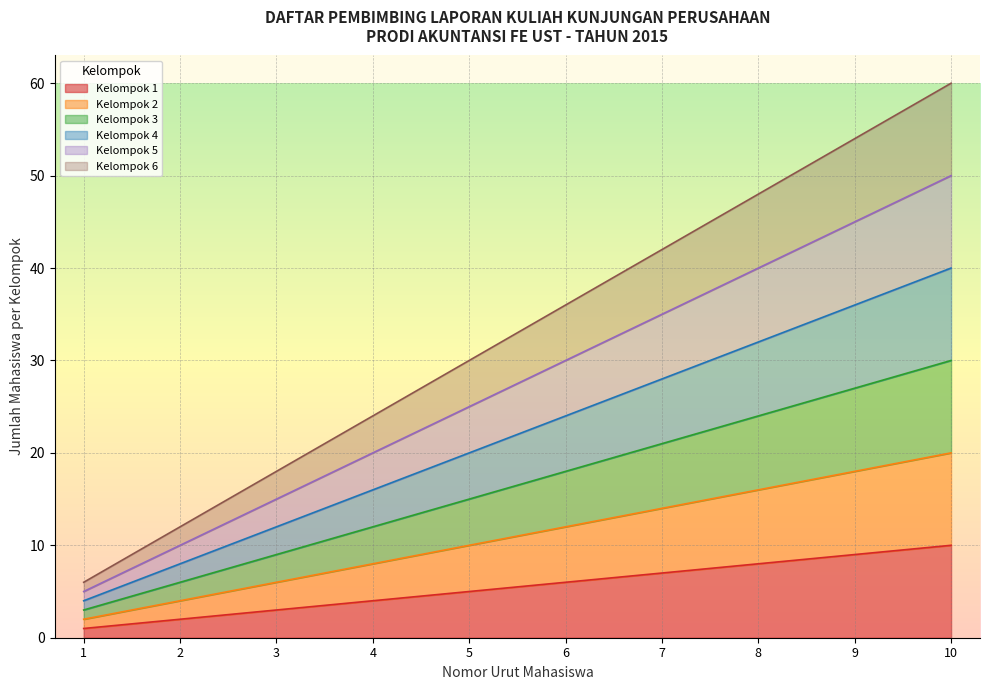

What is the difference between the Kelompok 4 values at 3 and 8?

20